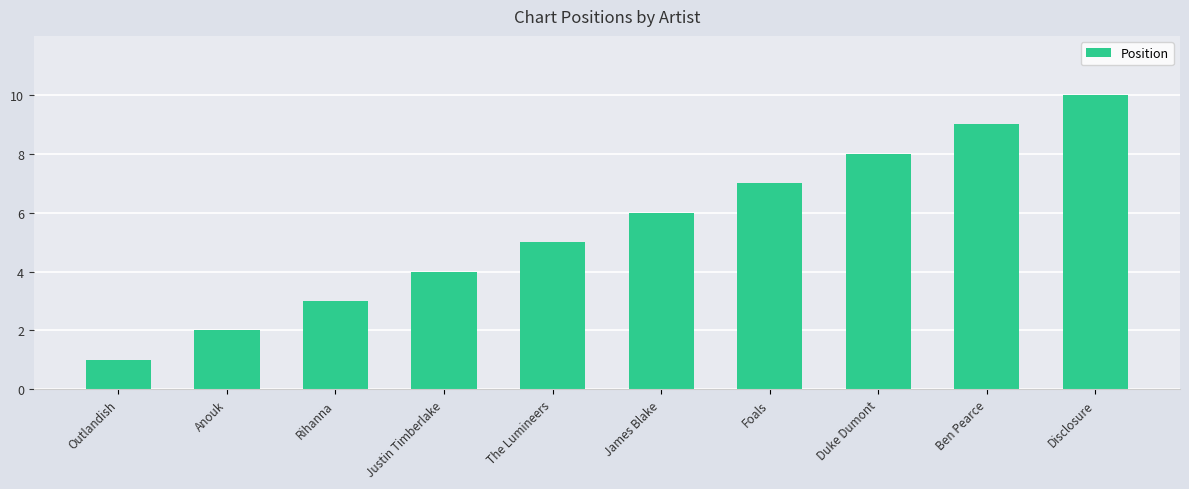

Reading left to right, extract all data points from this chart.

Outlandish=1	Anouk=2	Rihanna=3	Justin Timberlake=4	The Lumineers=5	James Blake=6	Foals=7	Duke Dumont=8	Ben Pearce=9	Disclosure=10